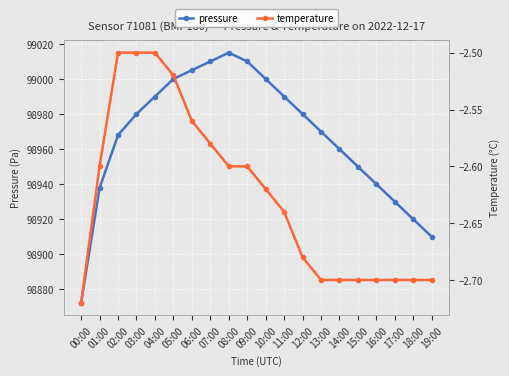

At how many categories does at least one series exceed 1823?

20